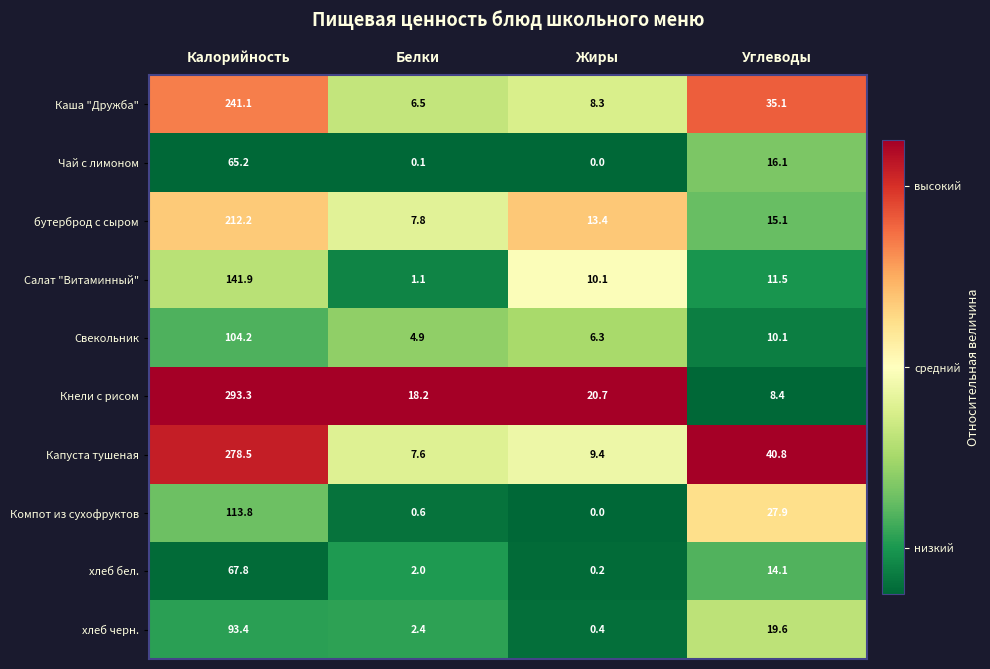

What is the total value across all series at Жиры?

68.8